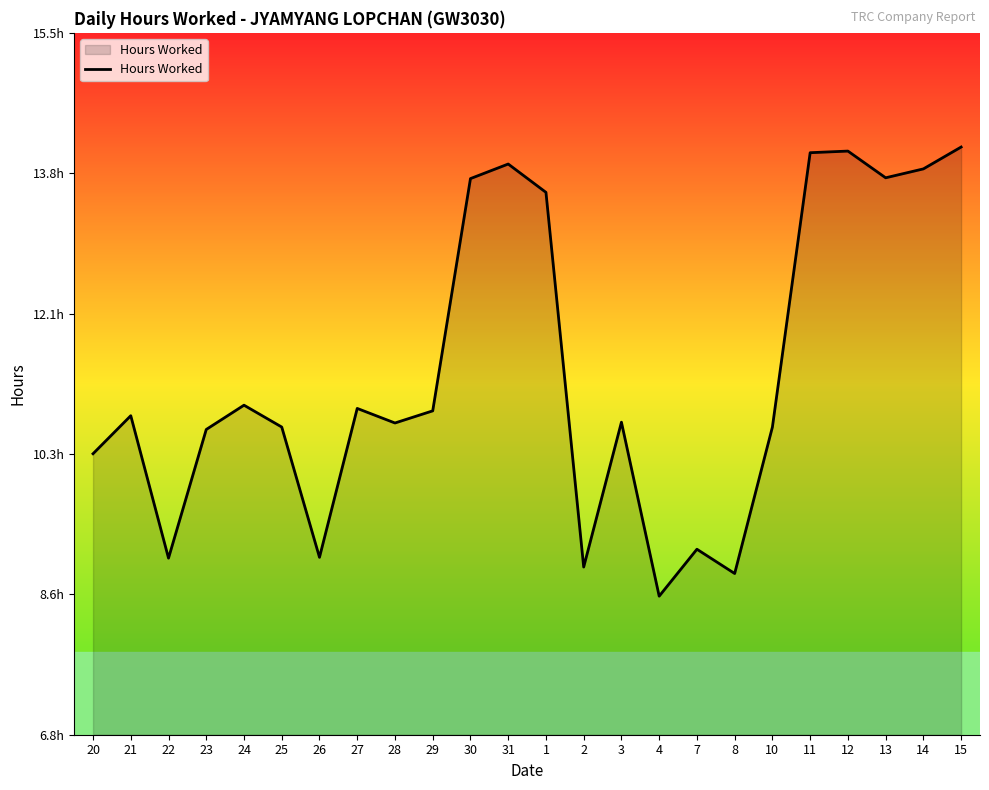

What is the ratio of the value at 29 to the value at 14?

0.8